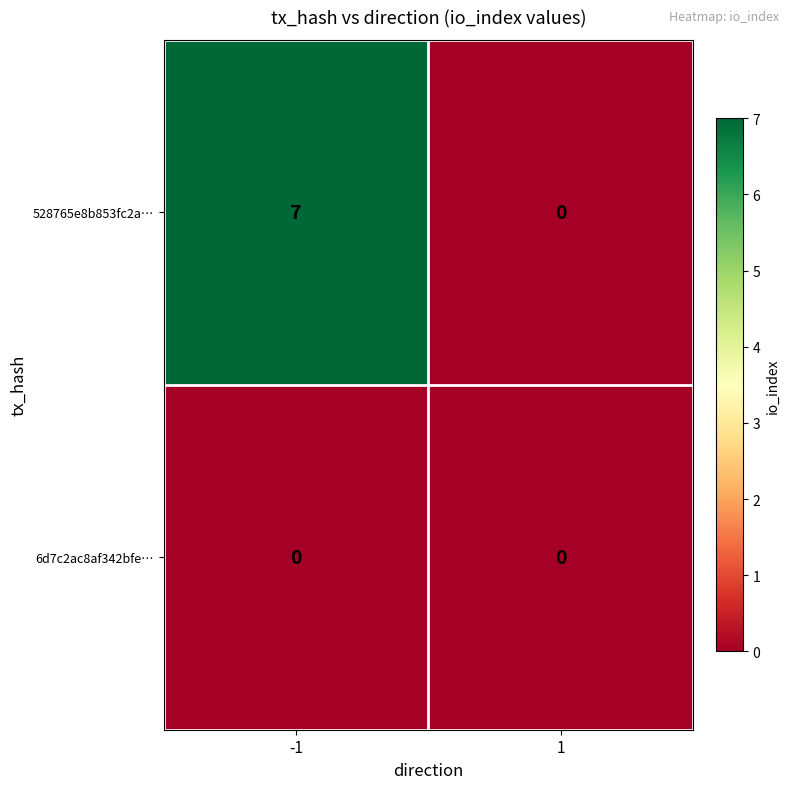

True or false: 528765e8b853fc2a… has a value of 3 at -1.

False